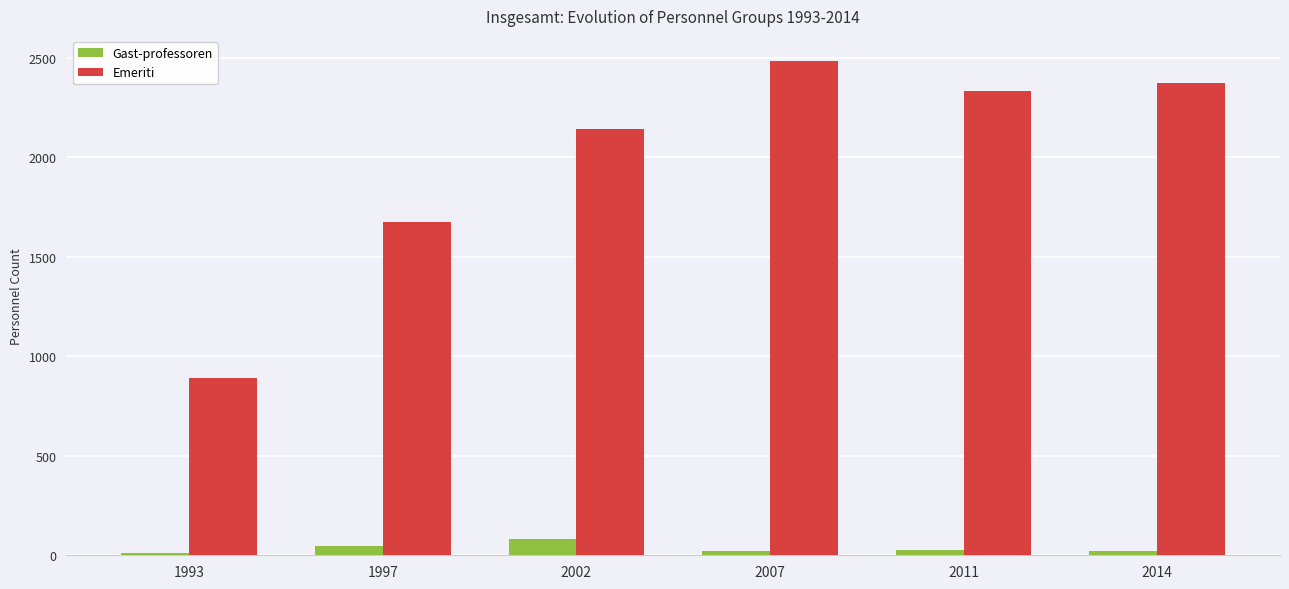

At which category is the sum across all series the highest?

2007